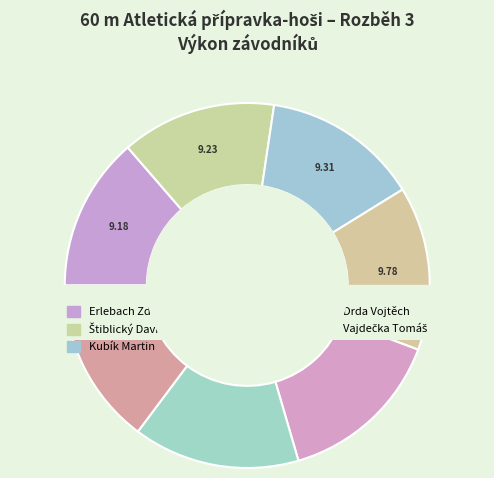

Approximately how many times larger is the value at Erlebach Zdeněk compared to Vajdečka Tomáš?

0.9